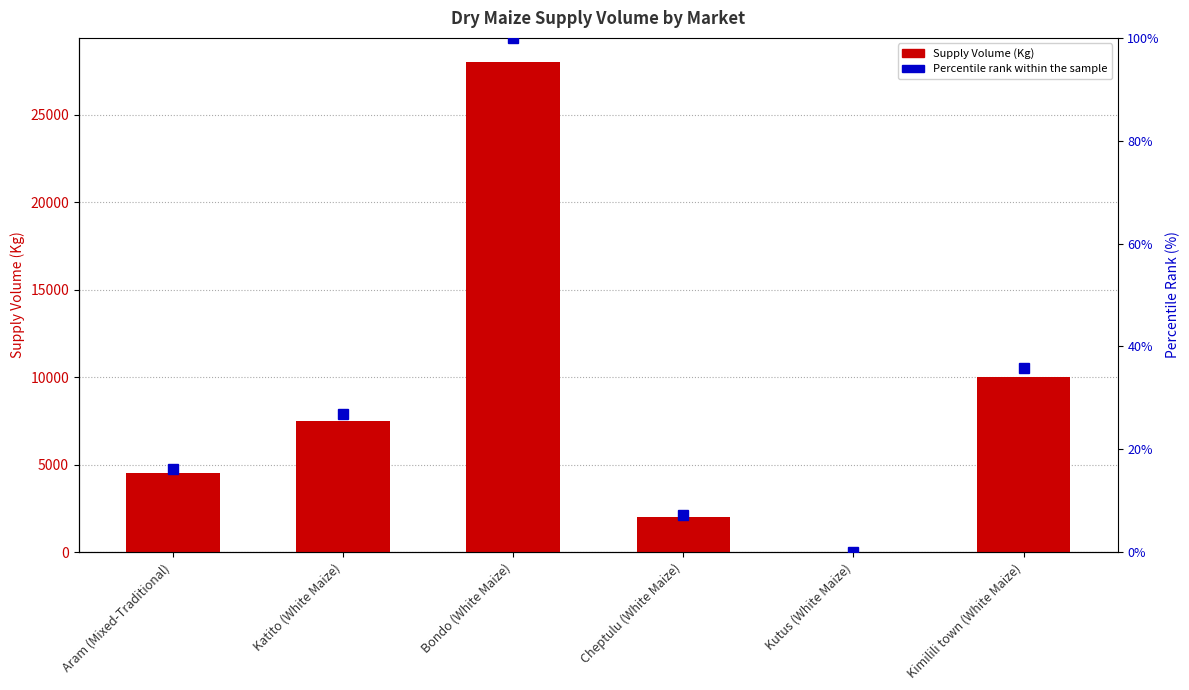

How many data points in Supply Volume are above 7500?

2